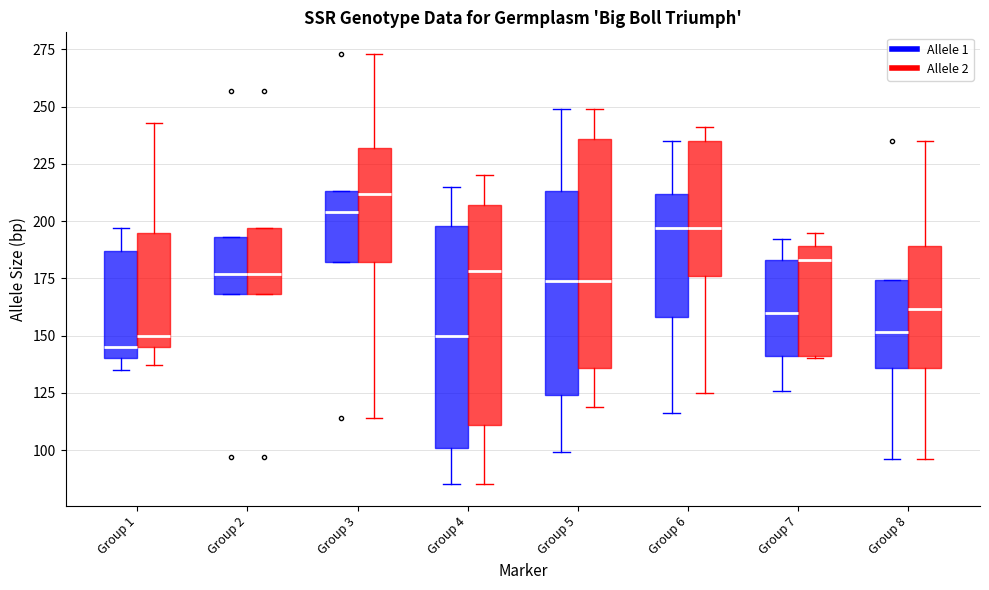

Reading left to right, read every box against the y-axis: the position of its median line, the range the box covers, and the ends of its whiskers. The values are not printed on the chart, so give them approximately, as read against the axis.

Group 1 (Allele 1): median 145, box 140 to 185, whiskers 135 to 195
Group 1 (Allele 2): median 150, box 145 to 195, whiskers 135 to 245
Group 2 (Allele 1): median 175, box 170 to 195, whiskers 170 to 195
Group 2 (Allele 2): median 175, box 170 to 195, whiskers 170 to 195
Group 3 (Allele 1): median 205, box 180 to 215, whiskers 180 to 215
Group 3 (Allele 2): median 210, box 180 to 230, whiskers 115 to 275
Group 4 (Allele 1): median 150, box 100 to 200, whiskers 85 to 215
Group 4 (Allele 2): median 180, box 110 to 205, whiskers 85 to 220
Group 5 (Allele 1): median 175, box 125 to 215, whiskers 100 to 250
Group 5 (Allele 2): median 175, box 135 to 235, whiskers 120 to 250
Group 6 (Allele 1): median 195, box 160 to 210, whiskers 115 to 235
Group 6 (Allele 2): median 195, box 175 to 235, whiskers 125 to 240
Group 7 (Allele 1): median 160, box 140 to 185, whiskers 125 to 190
Group 7 (Allele 2): median 185, box 140 to 190, whiskers 140 to 195
Group 8 (Allele 1): median 150, box 135 to 175, whiskers 95 to 175
Group 8 (Allele 2): median 160, box 135 to 190, whiskers 95 to 235